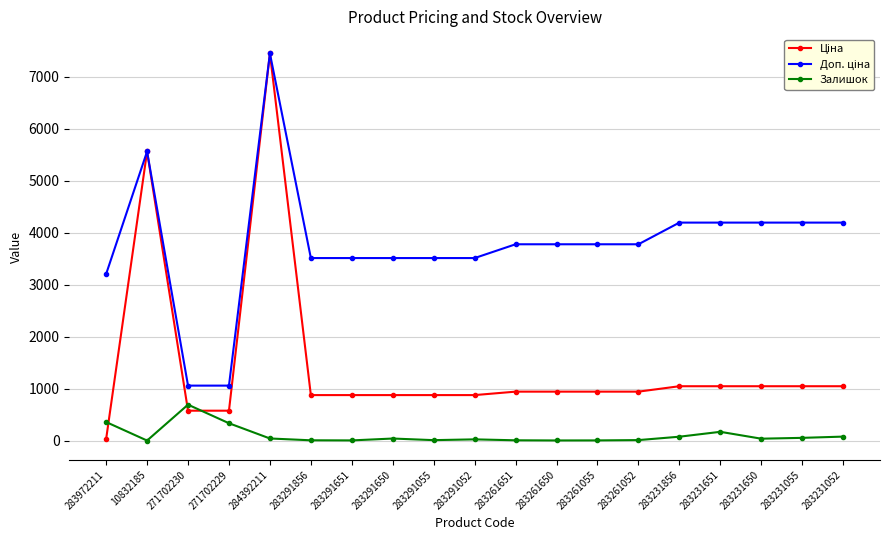

What is the total value across all series at 271702229?

1975.1